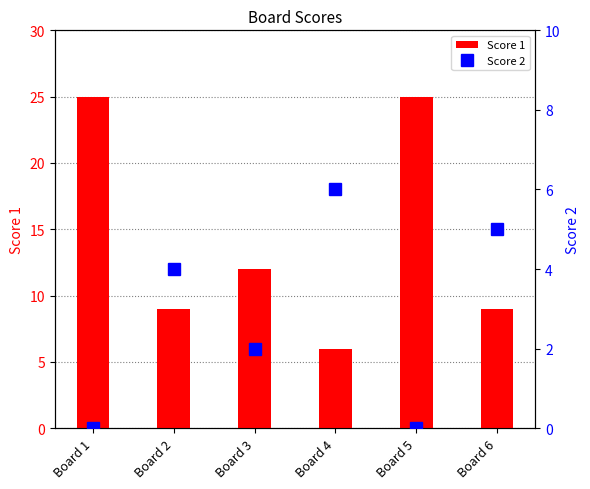

Reading left to right, what are all the values shown in this chart?

Score 1: 25	9	12	6	25	9
Score 2: 0	4	2	6	0	5